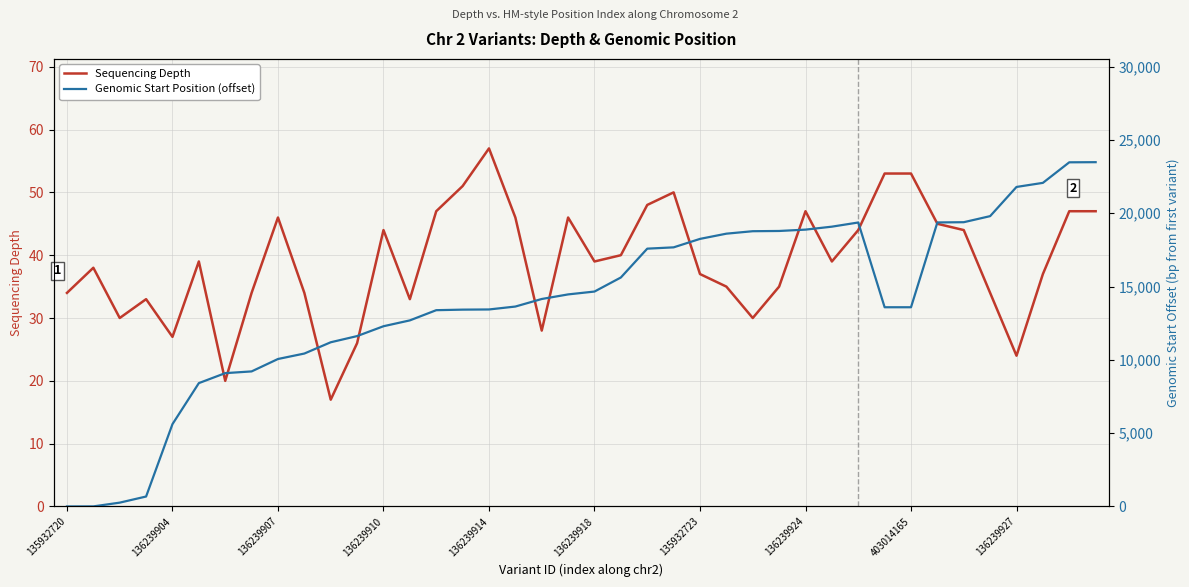

Reading left to right, what are all the values shown in this chart?

Sequencing Depth: 34	38	30	33	27	39	20	34	46	34	17	26	44	33	47	51	57	46	28	46	39	40	48	50	37	35	30	35	47	39	44	53	53	45	44	34	24	37	47	47
Genomic Start Position (offset): 0	5	261	679	5615	8413	9093	9211	10058	10430	11199	11620	12292	12691	13387	13424	13436	13635	14150	14463	14658	15617	17583	17672	18249	18605	18773	18789	18881	19083	19367	13587	13587	19371	19387	19801	21792	22070	23472	23481